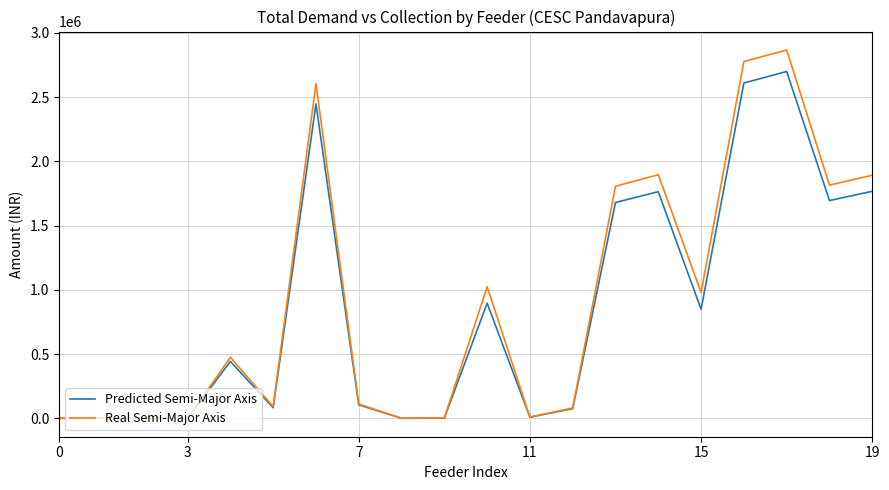

Which series has the widest spread of values?

Real Semi-Major Axis